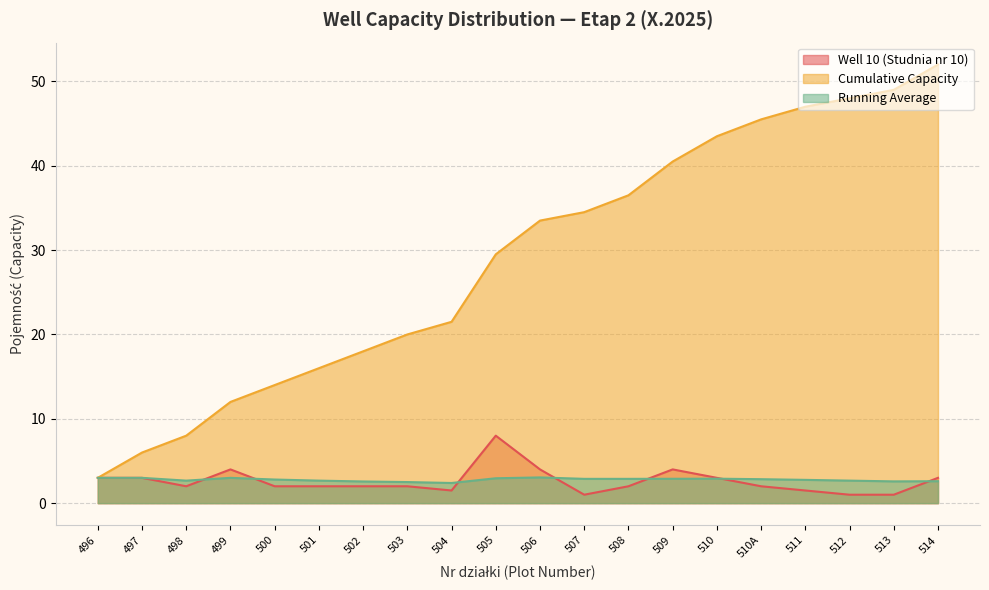

Read the Running Average value at 500.

2.8